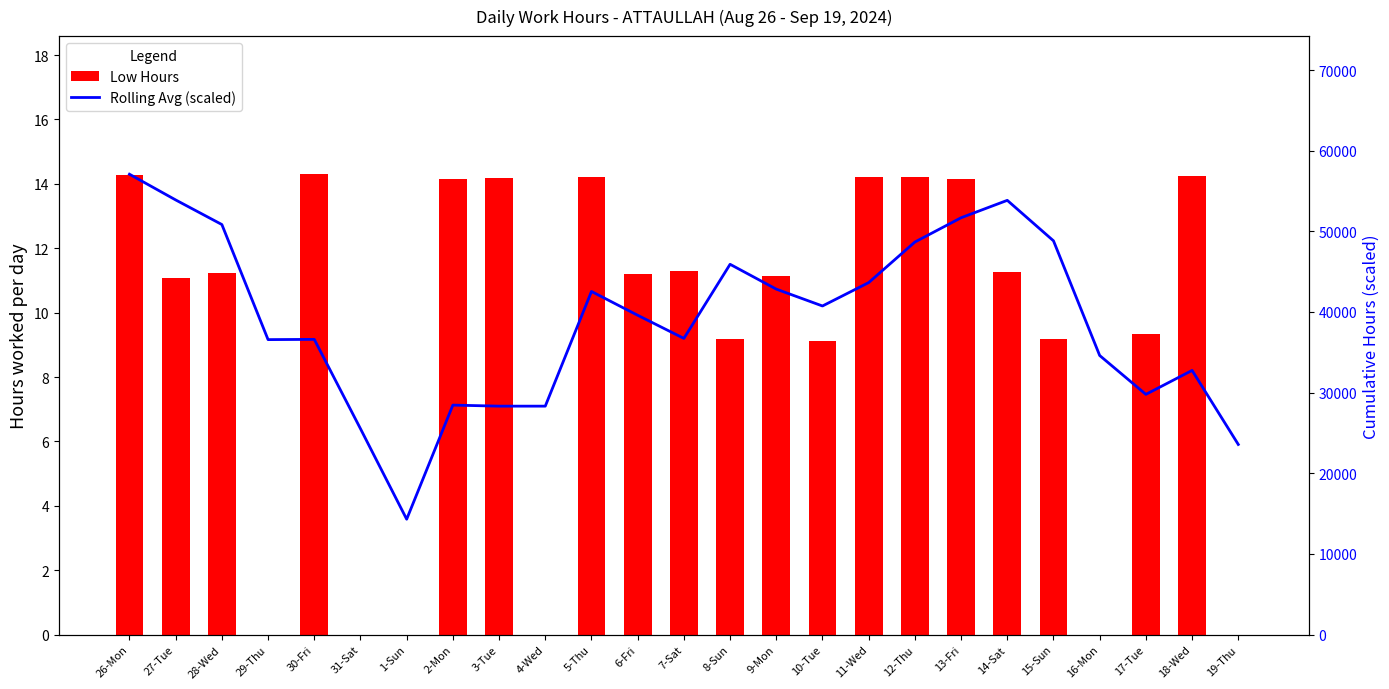

What is the sum of the Avg Flow (scaled) values at 3-Tue and 26-Mon?

85400.0